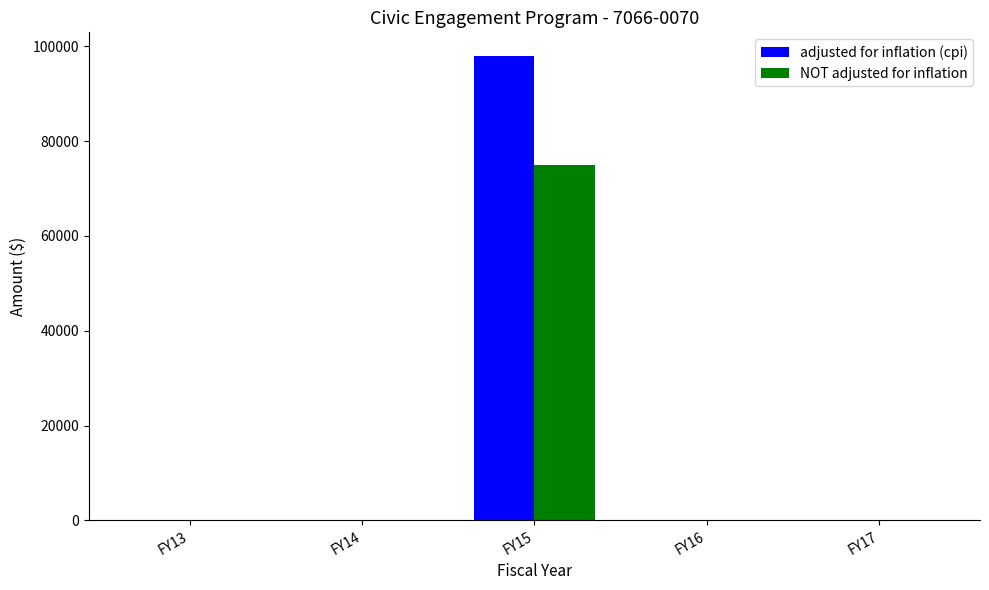

What is the sum of the NOT adjusted for inflation values at FY13 and FY15?

75000